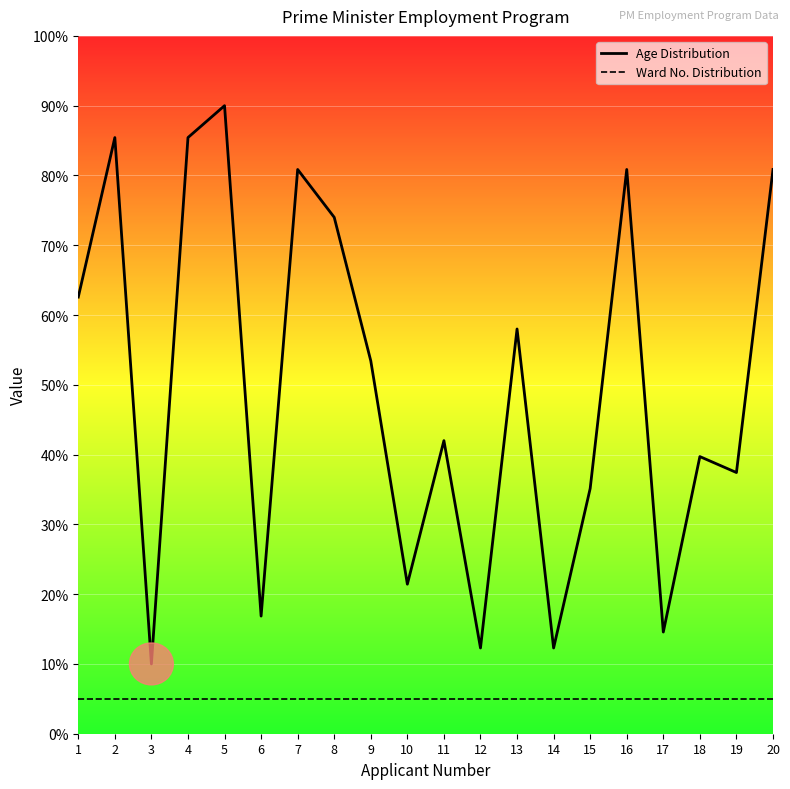

True or false: the data shows 49.2 at 16.

False